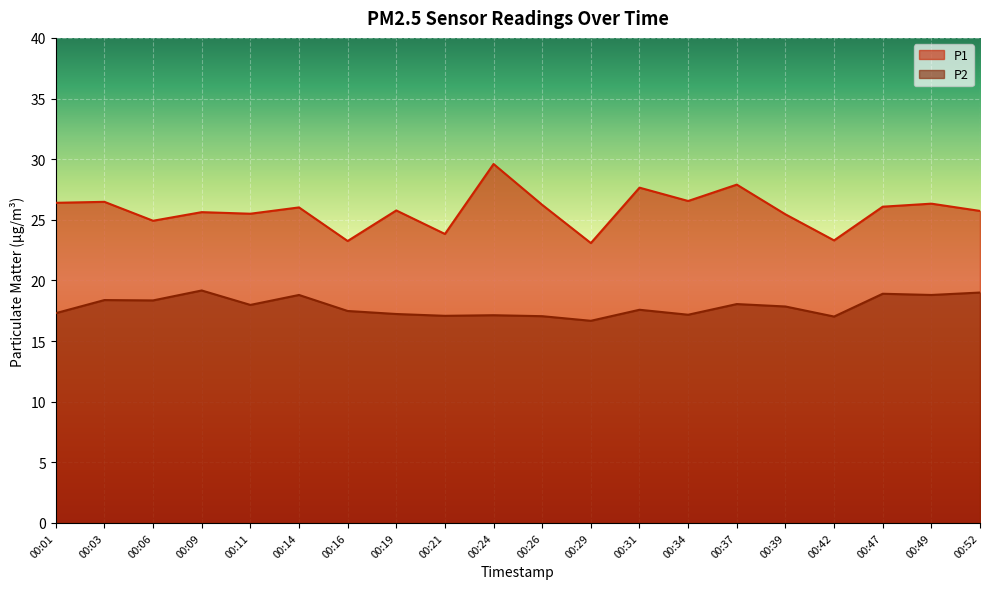

Rank the series at 00:06 from lowest to highest value.

P2, P1